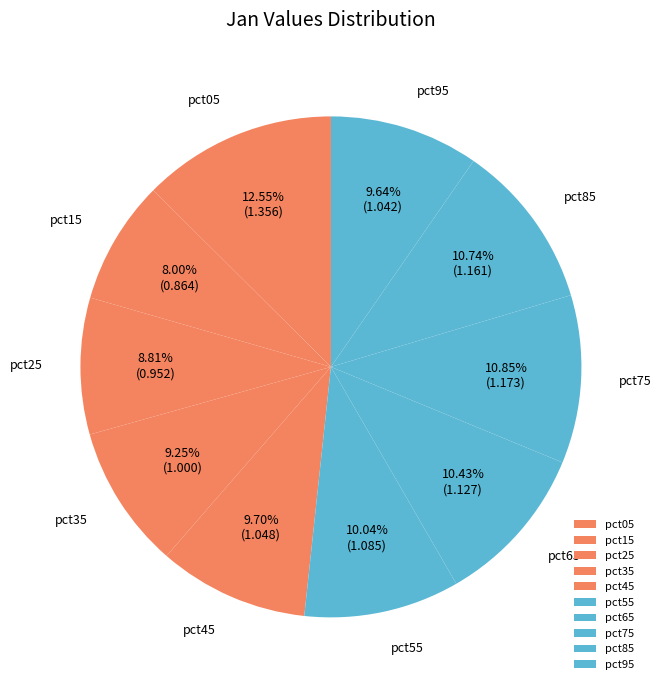

What portion of the pie excludes pct95?

90.4%